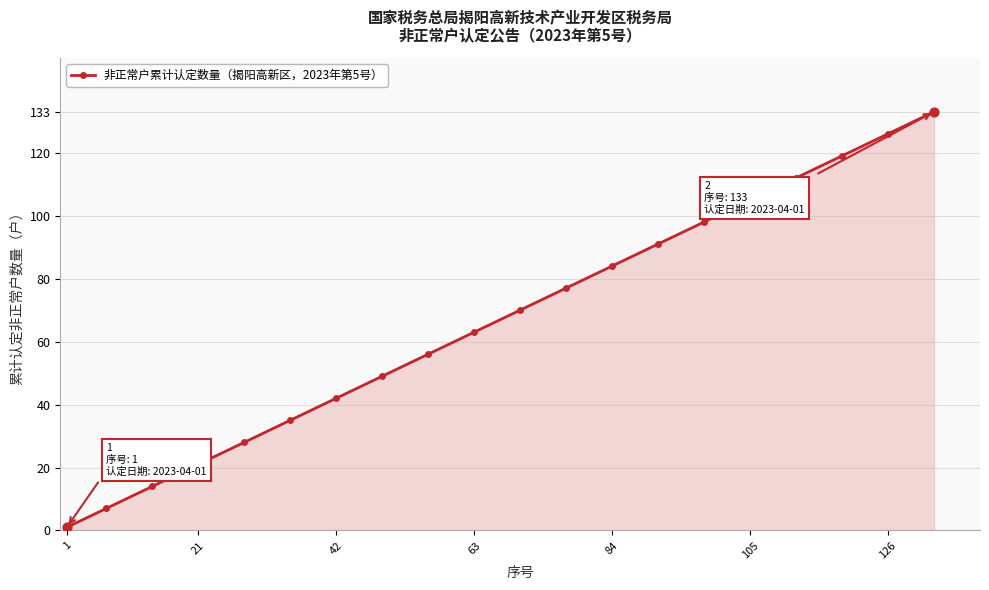

What is the average value?

67